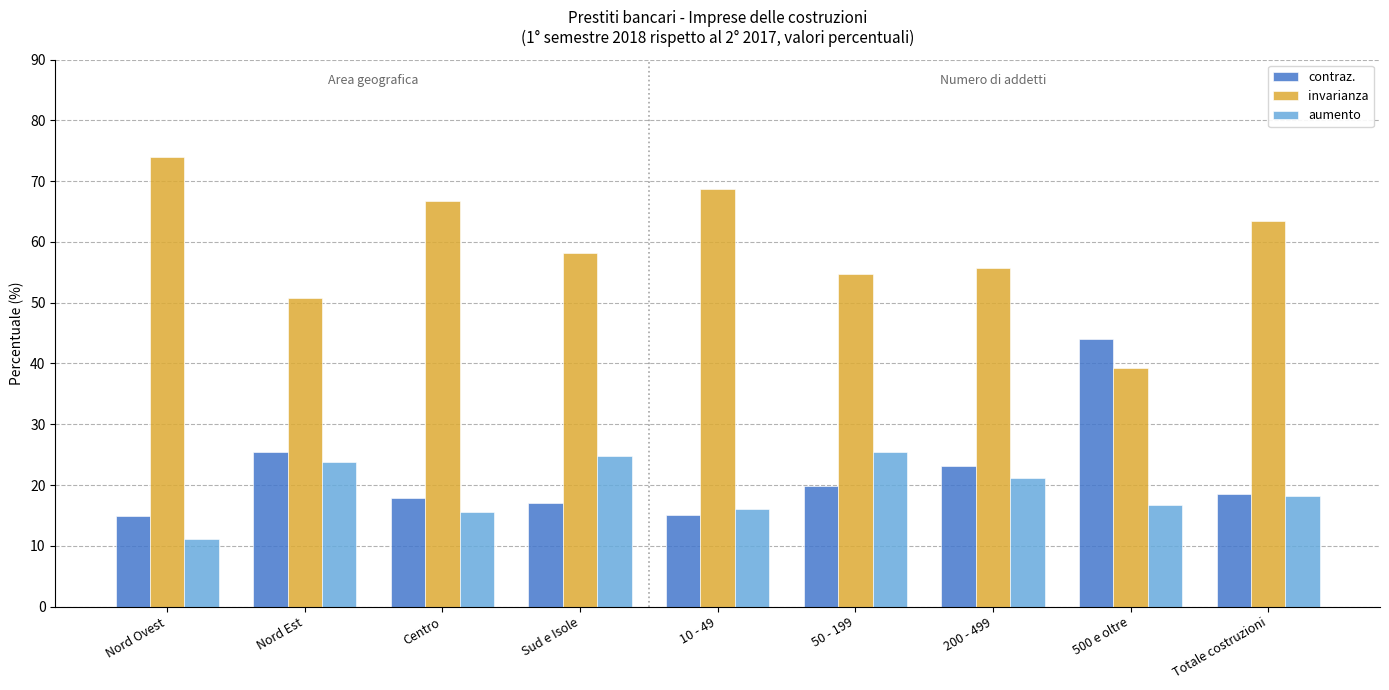

How many groups of bars are there?

9